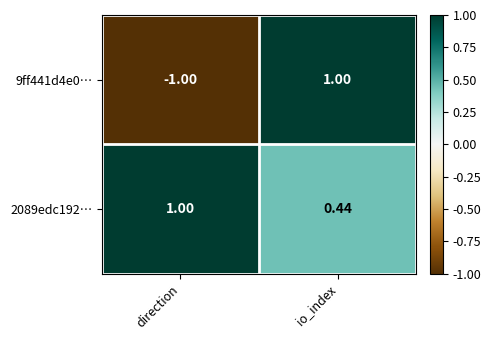

At direction, list the series in order from smallest to largest.

9ff441d4e0…, 2089edc192…